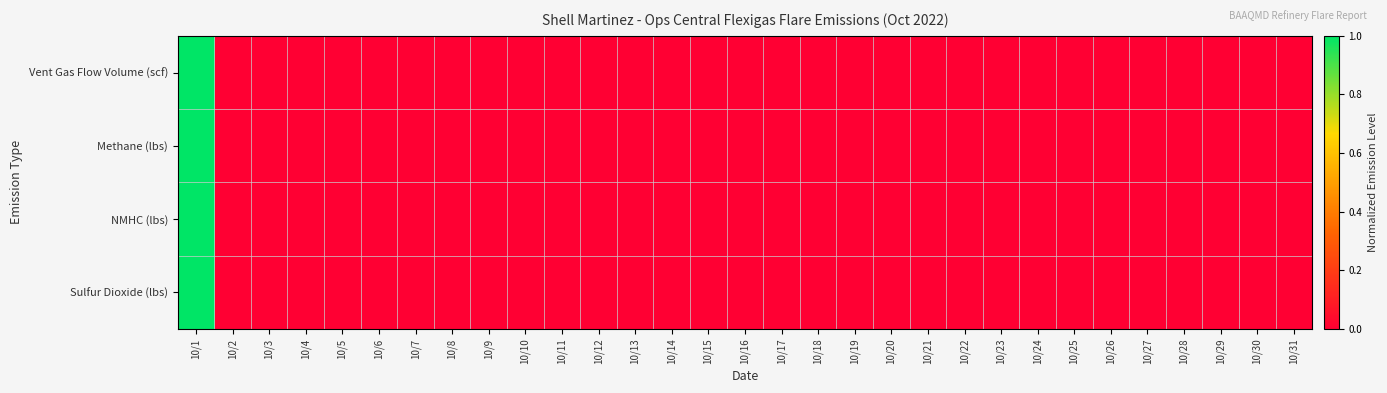

Between 10/12 and 10/20, which series saw the biggest shift?

Vent Gas Flow Volume (scf)